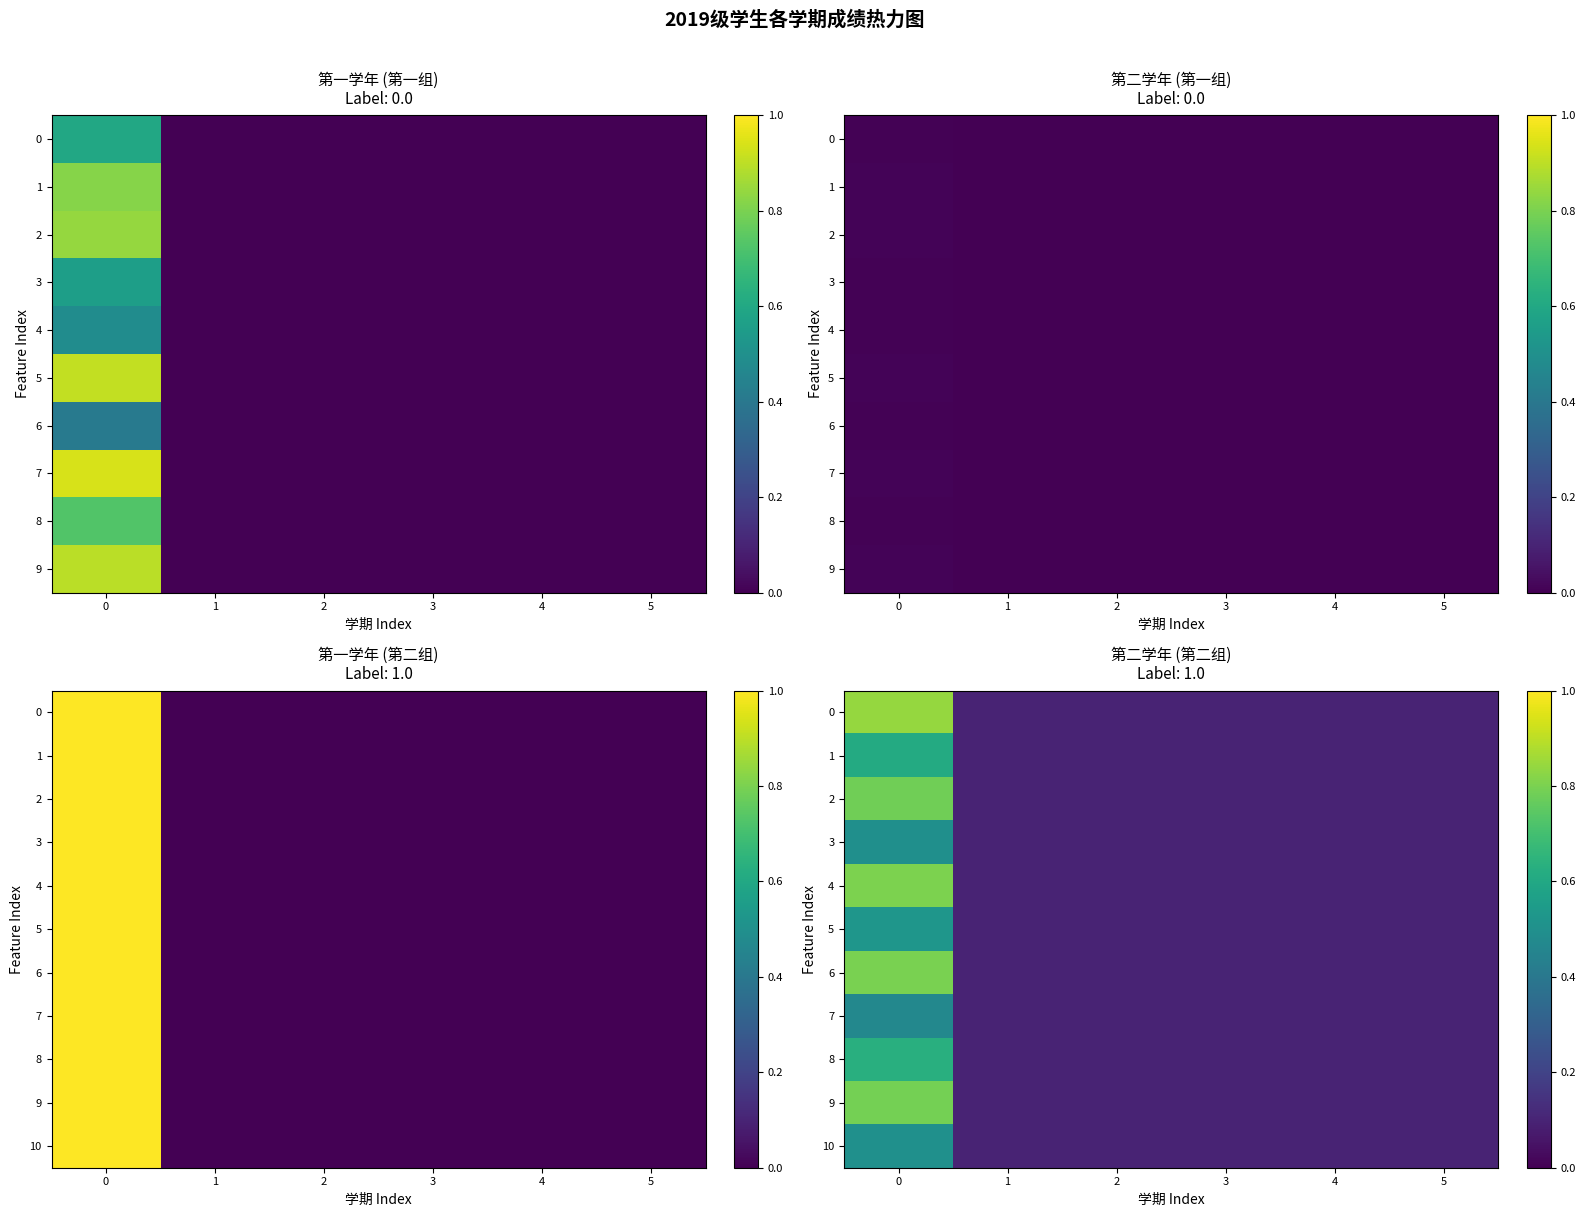

At how many categories does at least one series exceed 0?

6